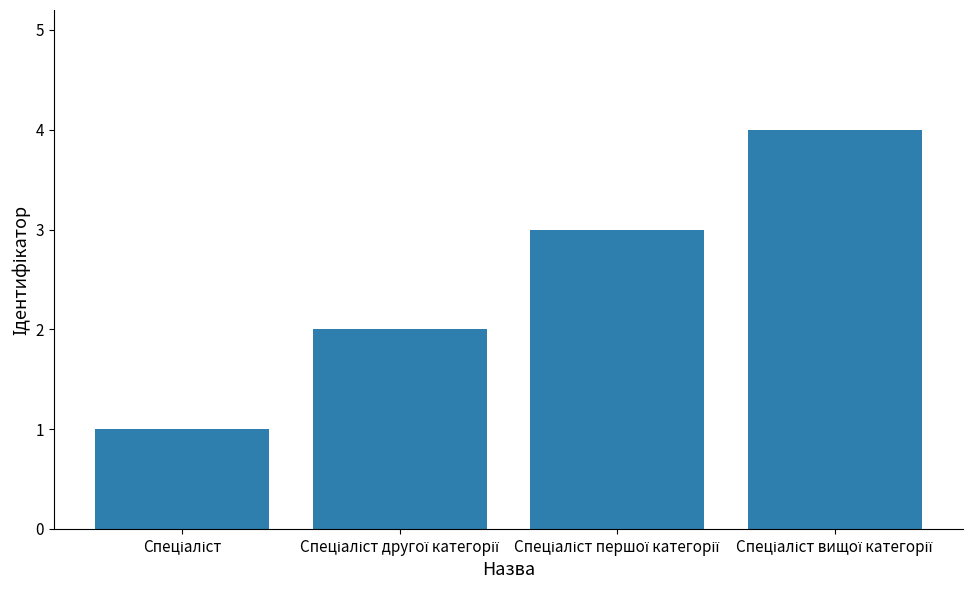

What is the greatest value displayed?

4